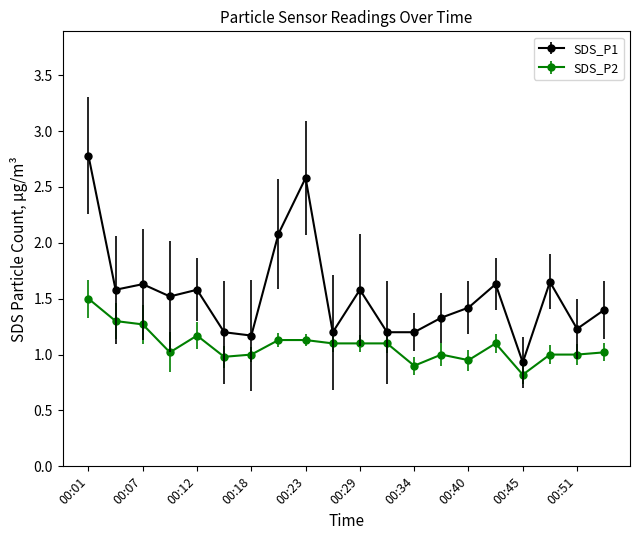

True or false: SDS_P1 and SDS_P2 cross at least once.

False